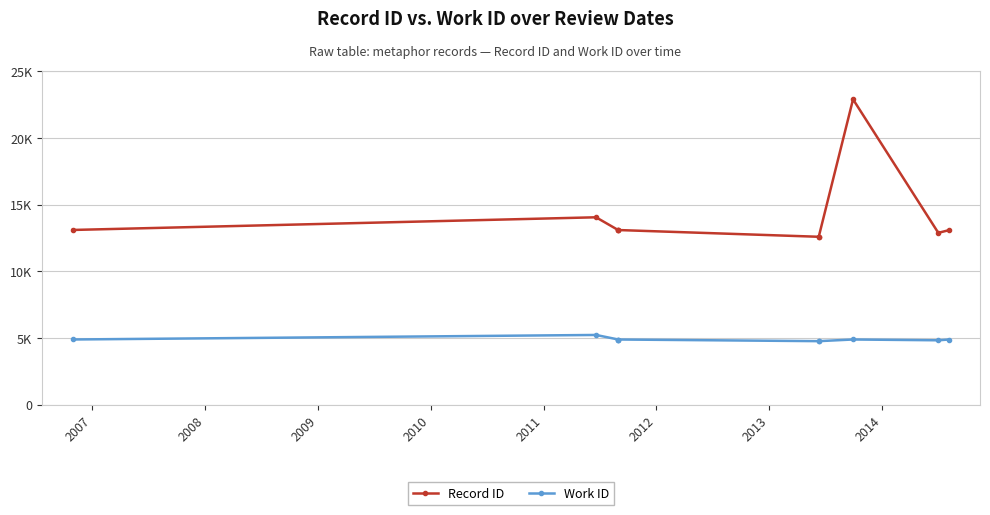

What is the sum of all Work ID values?

48816